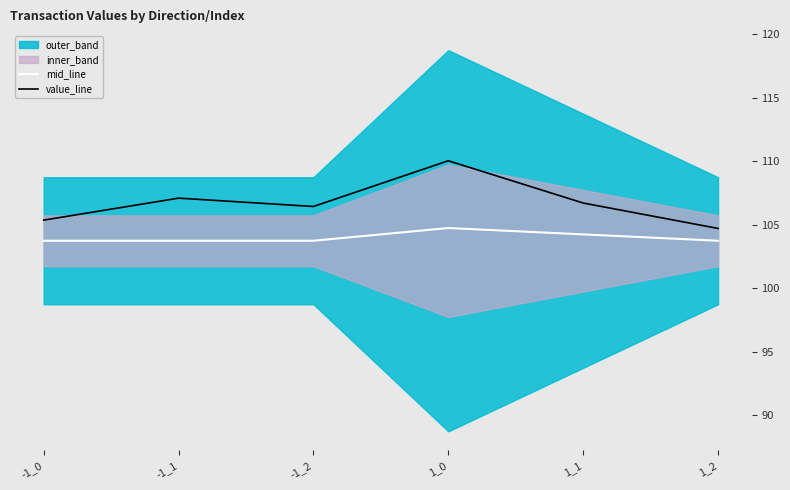

True or false: mid_line and value_line cross at least once.

False